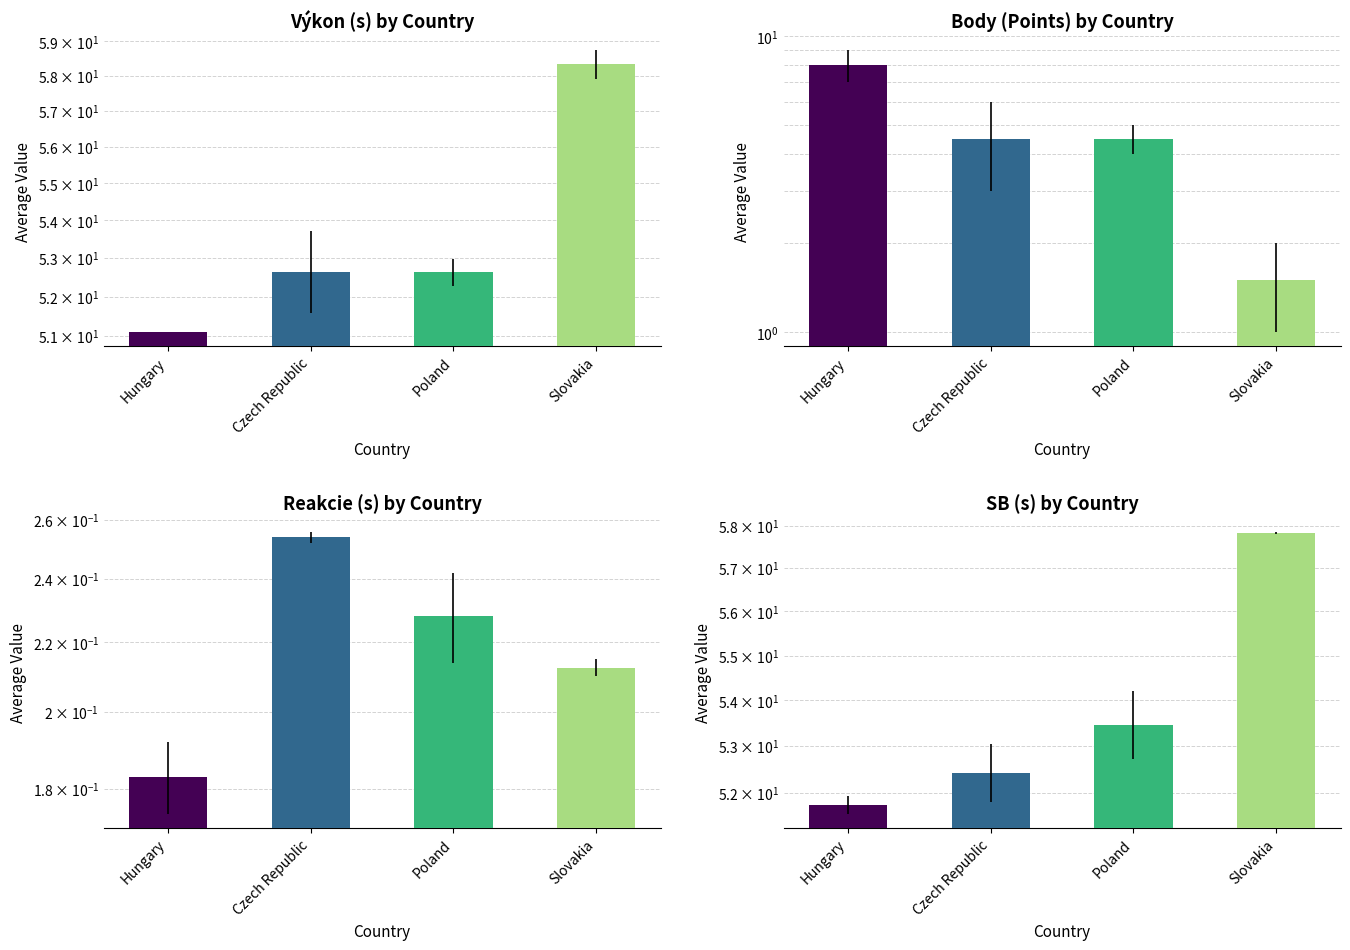

At which label does Výkon reach its minimum?

Hungary